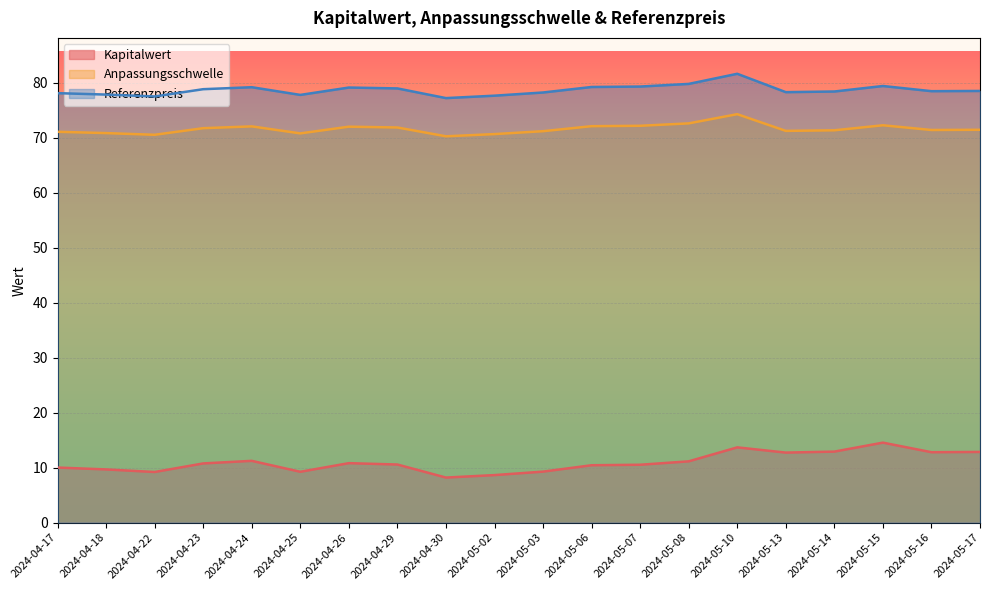

How many lines are shown in the chart?

3